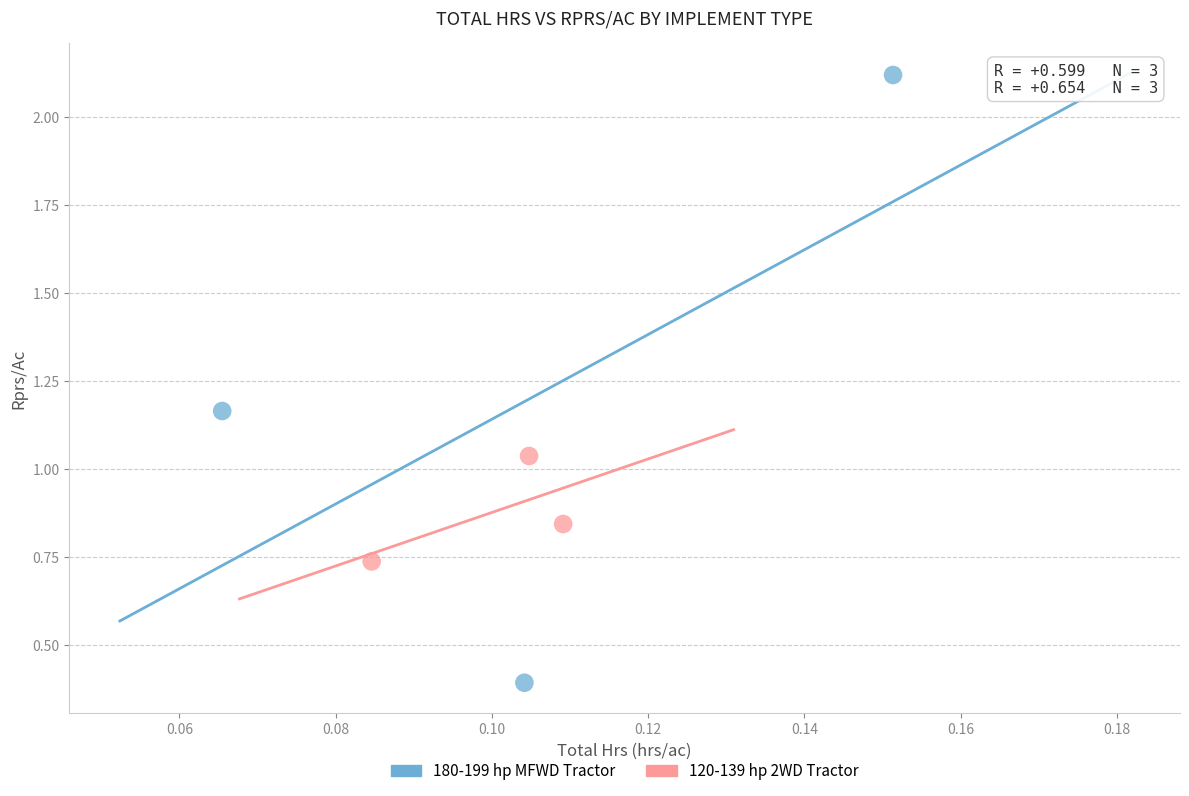

What are all the series names shown in the legend?

180-199 hp MFWD Tractor, 120-139 hp 2WD Tractor